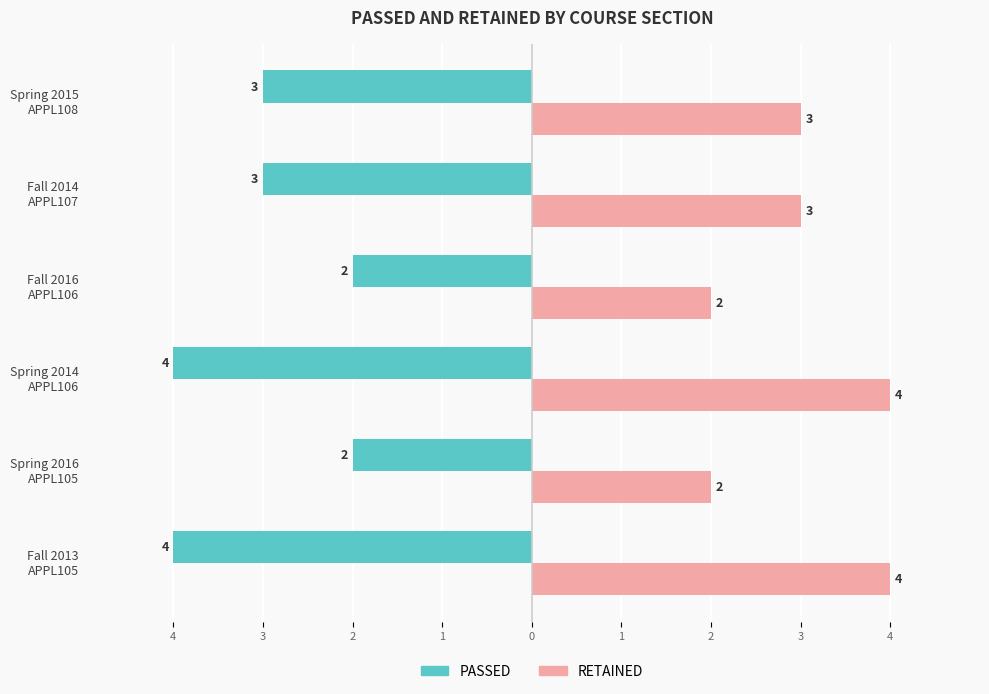

At how many categories does at least one series exceed -3?

6